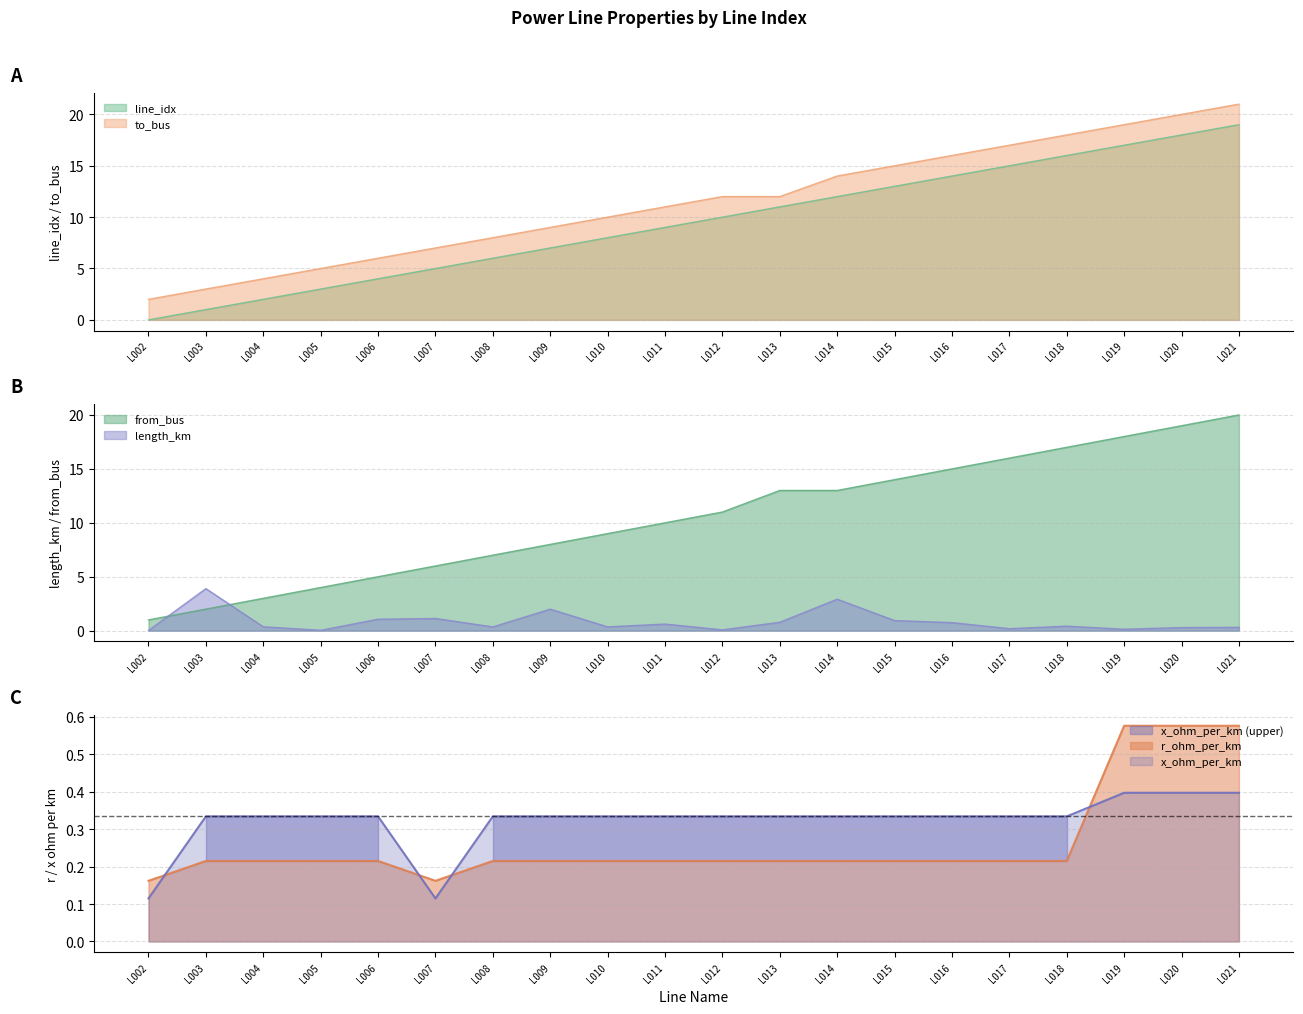

Reading right to left, extract all data points from this chart.

line_idx: L021=19.0	L020=18.0	L019=17.0	L018=16.0	L017=15.0	L016=14.0	L015=13.0	L014=12.0	L013=11.0	L012=10.0	L011=9.0	L010=8.0	L009=7.0	L008=6.0	L007=5.0	L006=4.0	L005=3.0	L004=2.0	L003=1.0	L002=0.0
to_bus: L021=21.0	L020=20.0	L019=19.0	L018=18.0	L017=17.0	L016=16.0	L015=15.0	L014=14.0	L013=12.0	L012=12.0	L011=11.0	L010=10.0	L009=9.0	L008=8.0	L007=7.0	L006=6.0	L005=5.0	L004=4.0	L003=3.0	L002=2.0
length_km: L021=0.3	L020=0.3	L019=0.1	L018=0.4	L017=0.2	L016=0.7	L015=0.9	L014=2.9	L013=0.8	L012=0.1	L011=0.6	L010=0.4	L009=2.0	L008=0.3	L007=1.1	L006=1.1	L005=0.0	L004=0.4	L003=3.9	L002=0.0
from_bus: L021=20.0	L020=19.0	L019=18.0	L018=17.0	L017=16.0	L016=15.0	L015=14.0	L014=13.0	L013=13.0	L012=11.0	L011=10.0	L010=9.0	L009=8.0	L008=7.0	L007=6.0	L006=5.0	L005=4.0	L004=3.0	L003=2.0	L002=1.0
r_ohm_per_km: L021=0.6	L020=0.6	L019=0.6	L018=0.2	L017=0.2	L016=0.2	L015=0.2	L014=0.2	L013=0.2	L012=0.2	L011=0.2	L010=0.2	L009=0.2	L008=0.2	L007=0.2	L006=0.2	L005=0.2	L004=0.2	L003=0.2	L002=0.2
x_ohm_per_km: L021=0.4	L020=0.4	L019=0.4	L018=0.3	L017=0.3	L016=0.3	L015=0.3	L014=0.3	L013=0.3	L012=0.3	L011=0.3	L010=0.3	L009=0.3	L008=0.3	L007=0.1	L006=0.3	L005=0.3	L004=0.3	L003=0.3	L002=0.1